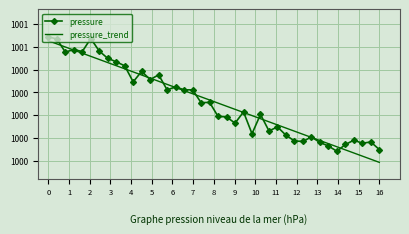

Approximately how many times larger is the value at 9 compared to 16?

1.0